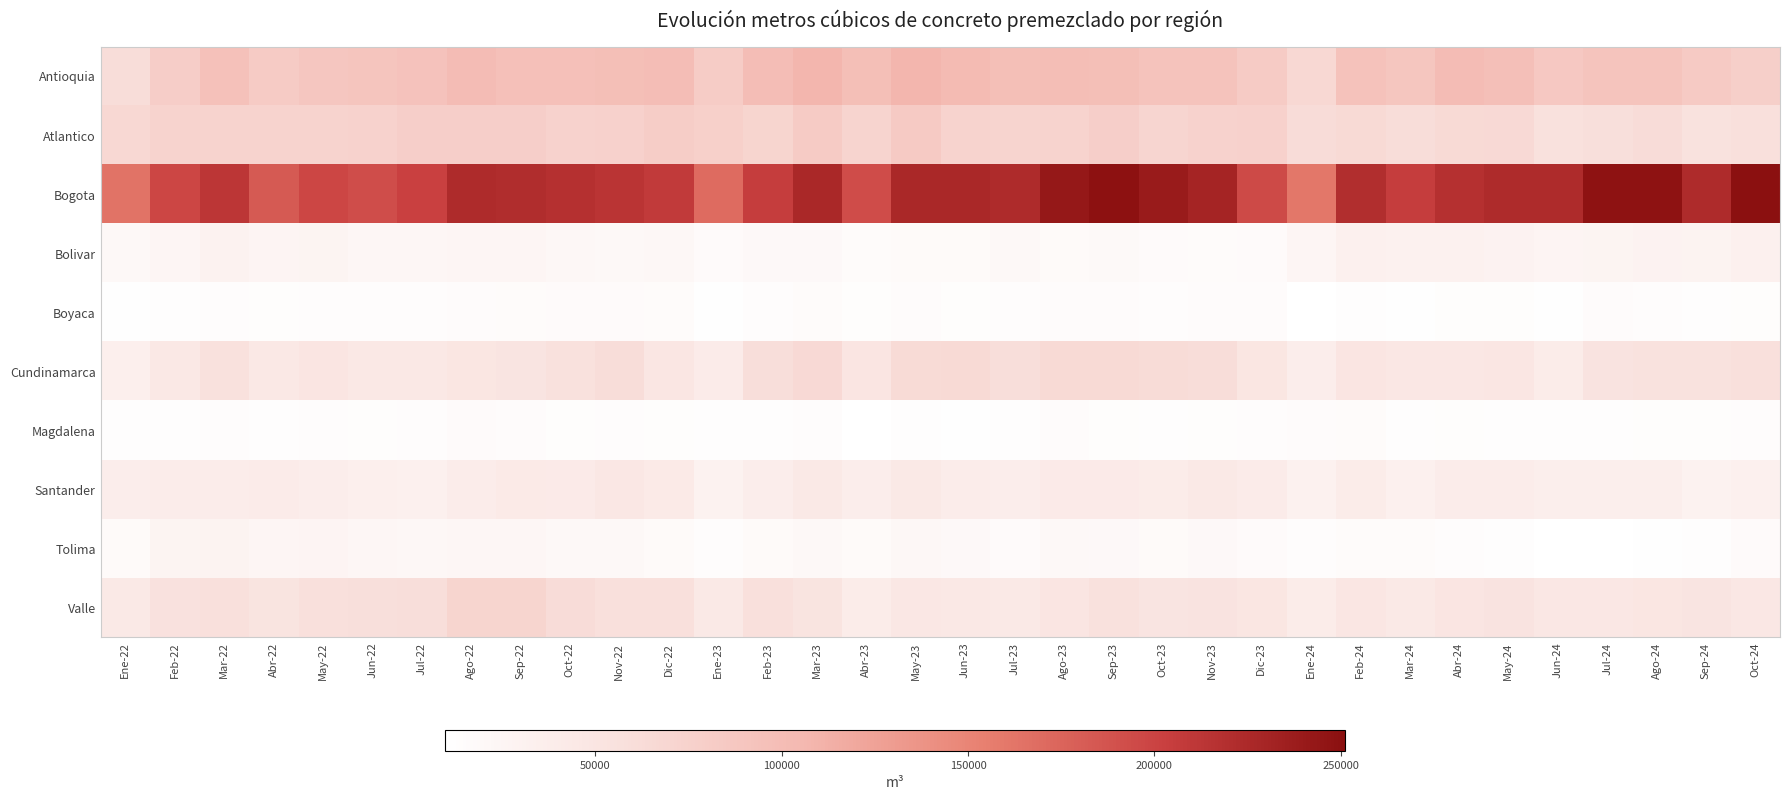

Rank the series by their maximum value, from lowest to highest.

Magdalena, Boyaca, Tolima, Bolivar, Santander, Cundinamarca, Valle, Atlantico, Antioquia, Bogota